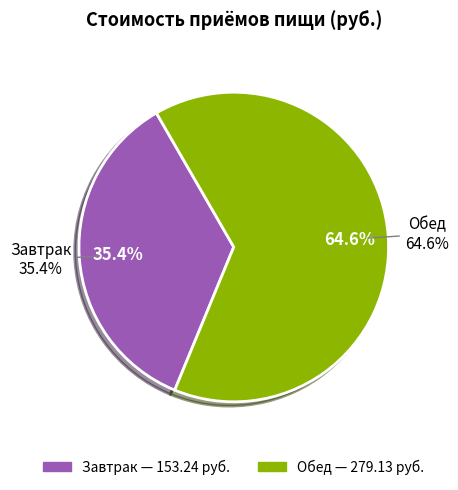

How many segments does this pie chart have?

2